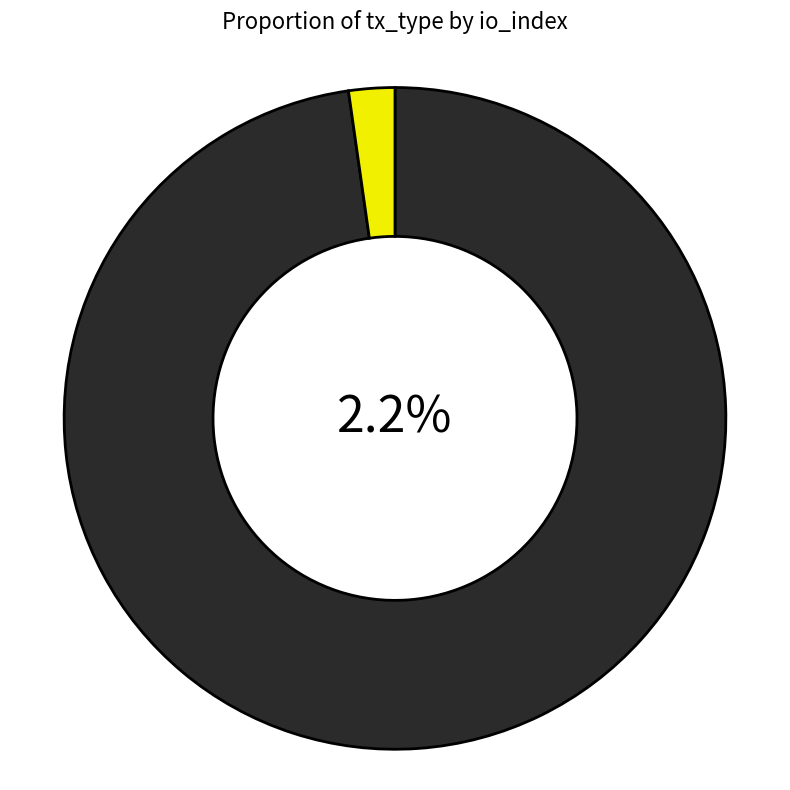

Which slice is the smallest?

Vote (io_index=2)